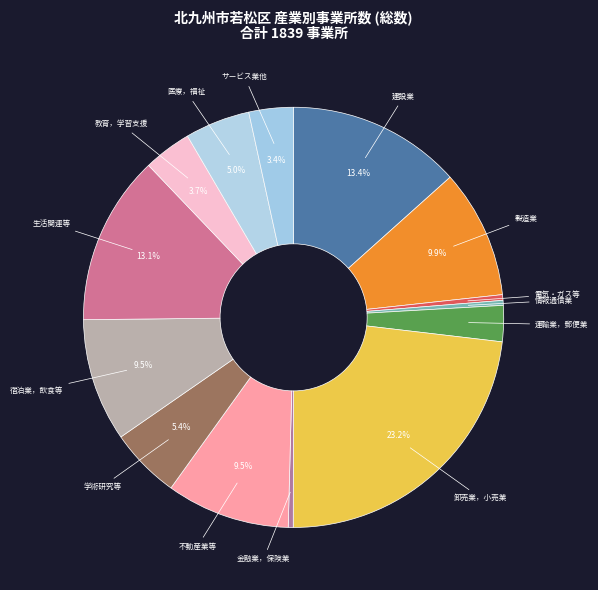

What portion of the pie excludes 宿泊業，飲食等?

90.5%